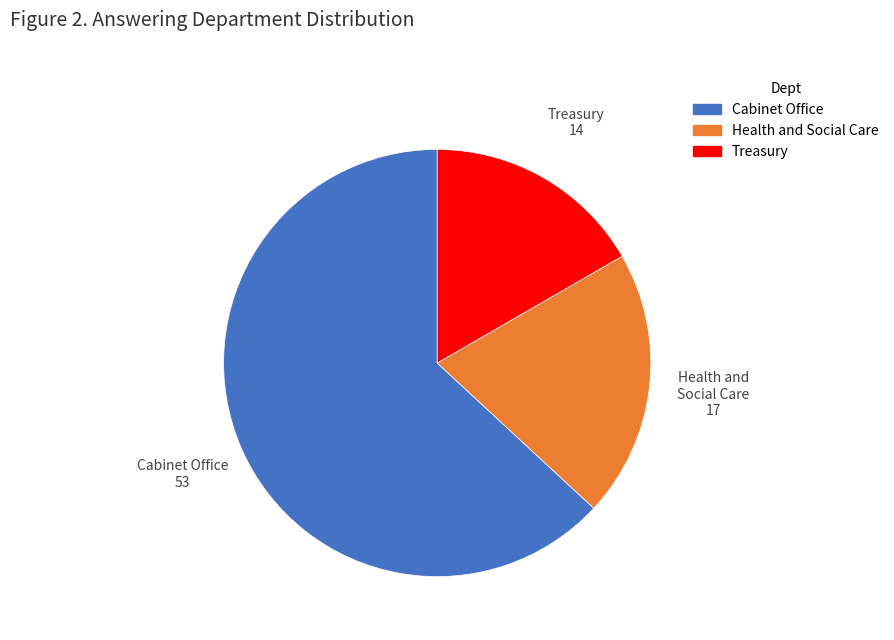

Does any single category account for the majority?

Yes